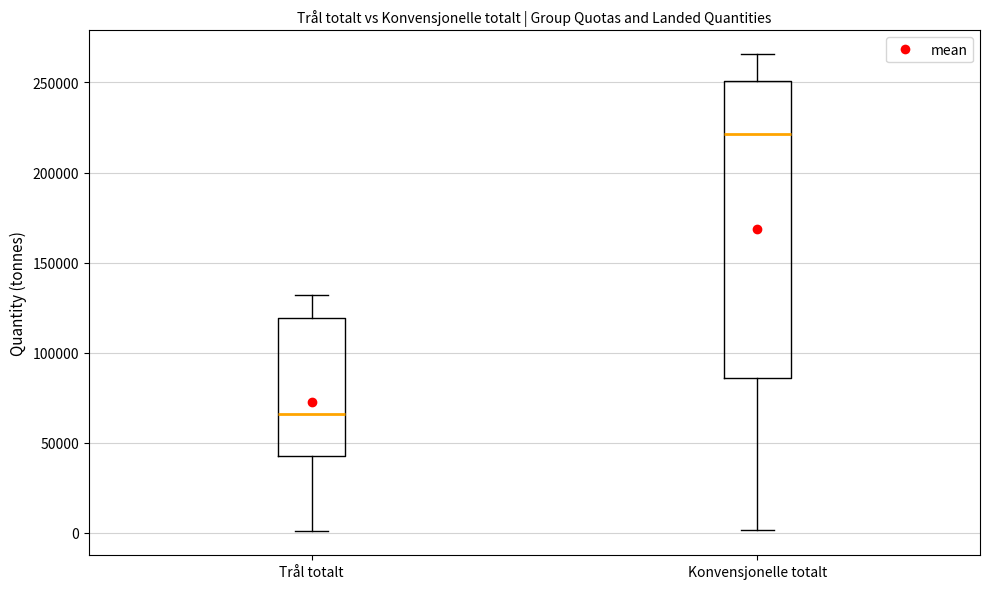

Which box's median line is the highest?

Konvensjonelle totalt